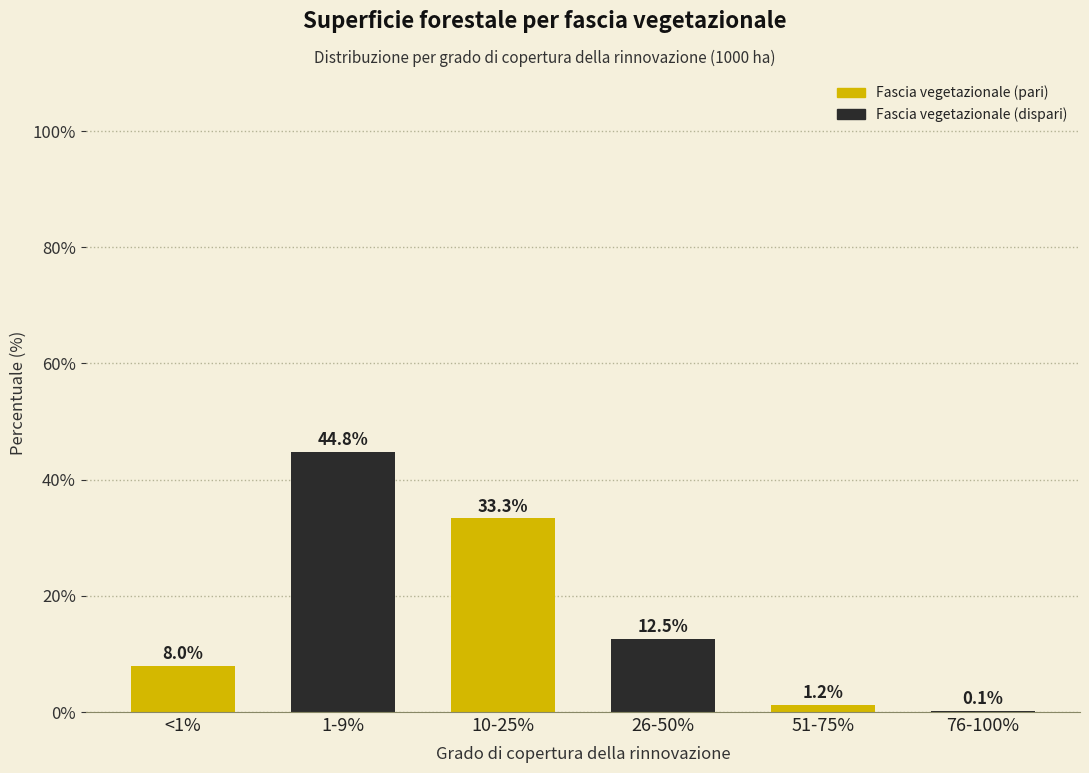

Reading right to left, transcribe all the data shown in this chart.

76-100%=0.1	51-75%=1.2	26-50%=12.5	10-25%=33.3	1-9%=44.8	<1%=8.0